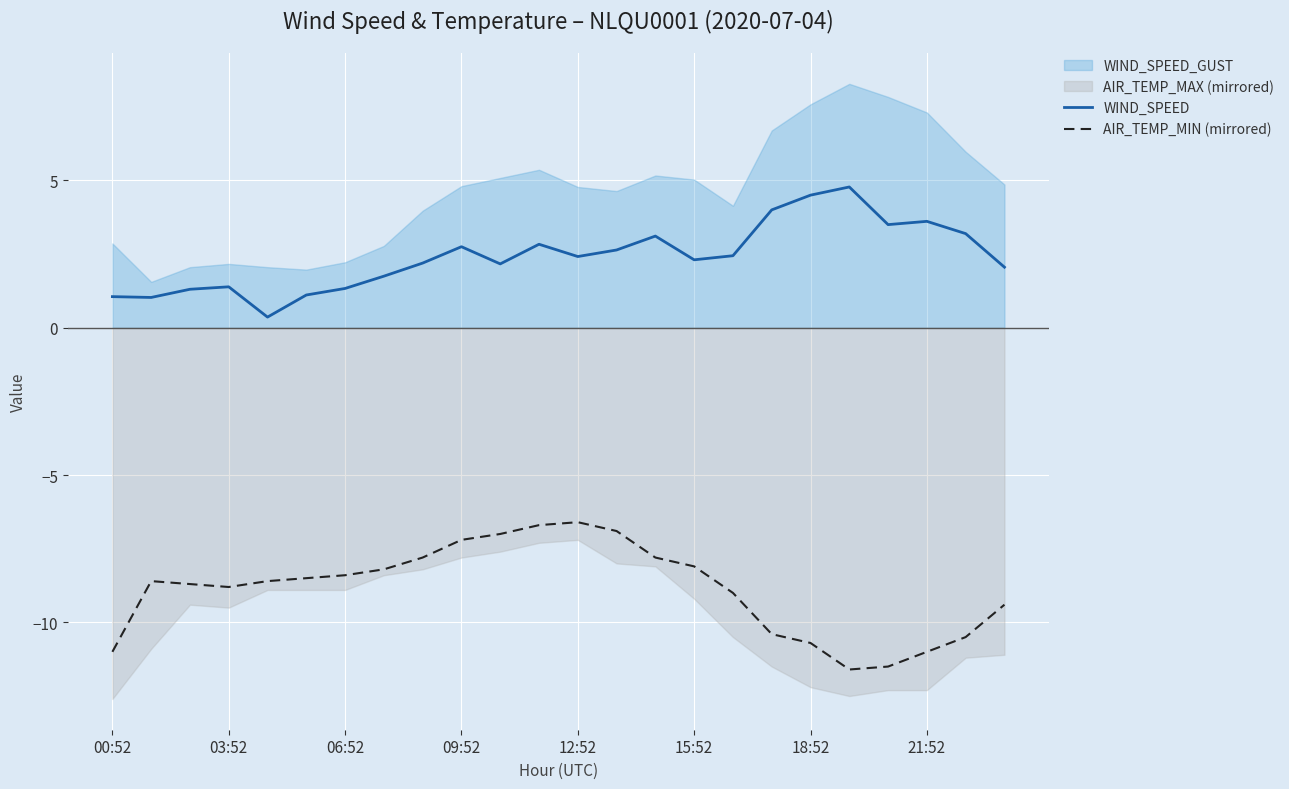

True or false: WIND_SPEED and AIR_TEMP_MIN (mirrored) cross at least once.

False